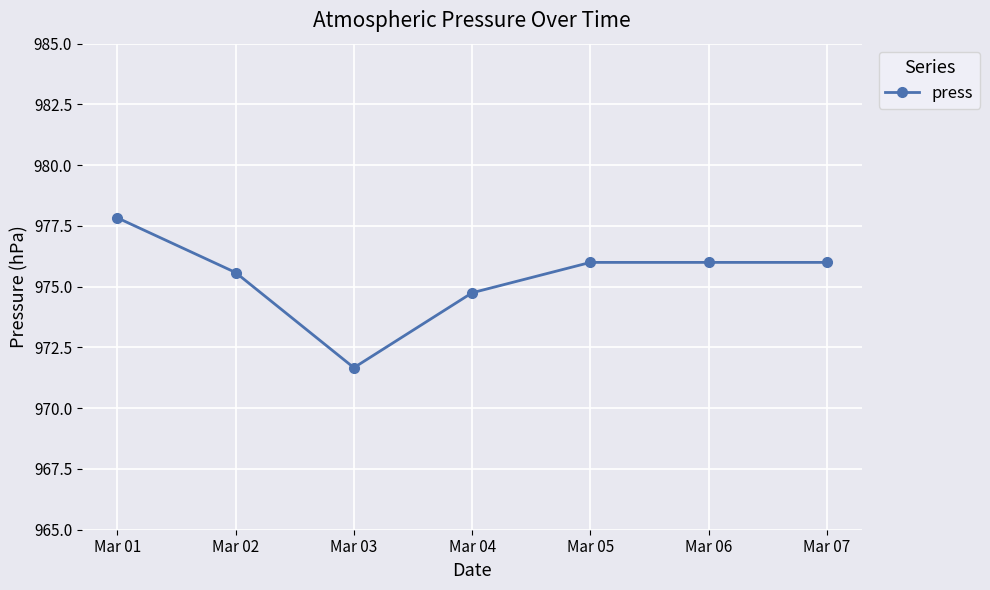

Where is the first local minimum?

Mar 03